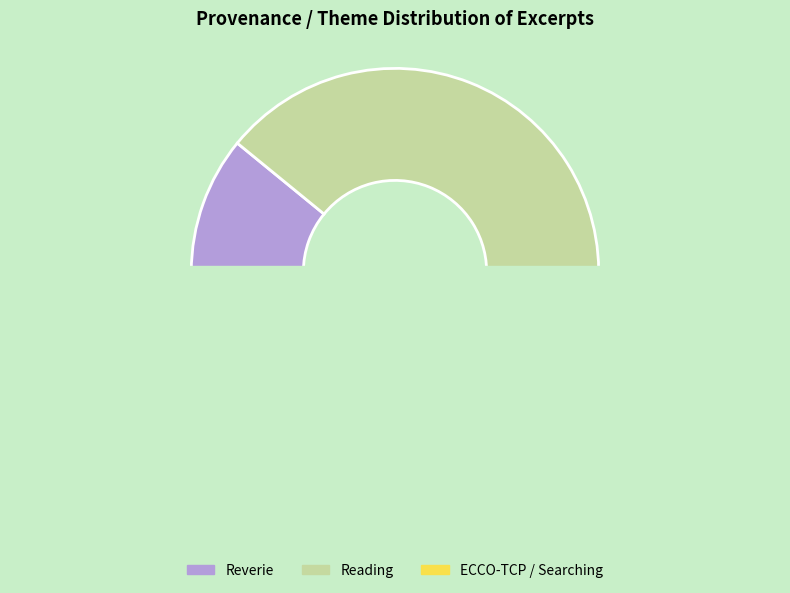

Between Reverie and Reading (flash), which is larger?

Reading (flash)